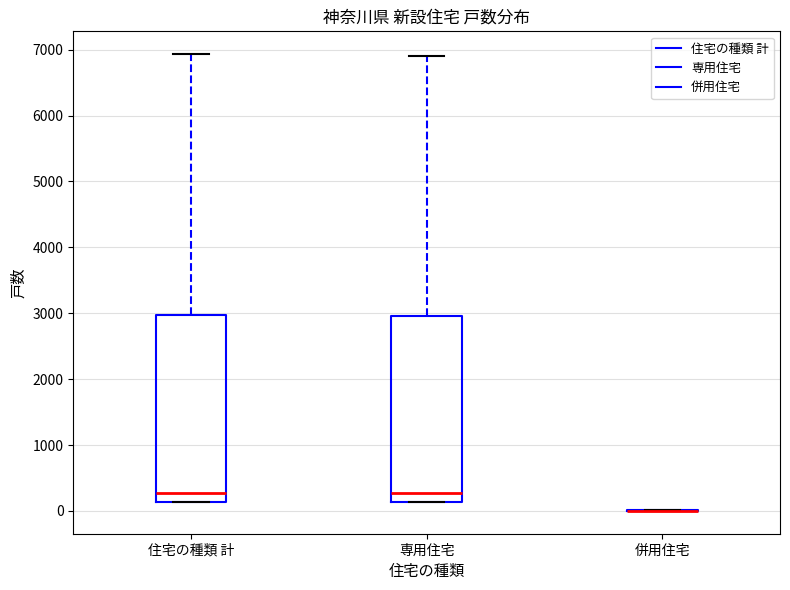

Reading left to right, transcribe this box plot: for each box, give where its median line is, the range the box spans, and where its two whiskers end, as read against the y-axis. The values are not printed on the chart, so give them approximately, as read against the axis.

住宅の種類 計: median 300, box 100 to 3000, whiskers 100 to 6900
専用住宅: median 300, box 100 to 3000, whiskers 100 to 6900
併用住宅: box collapsed to a line at 0, whiskers 0 to 0